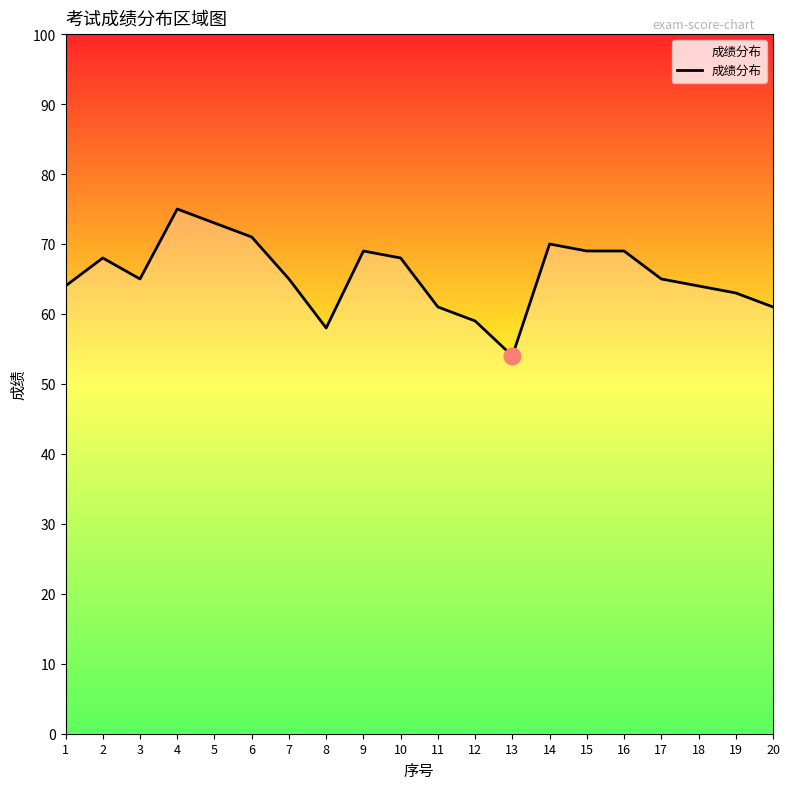

Read the value at 15, to the nearest 5.

70